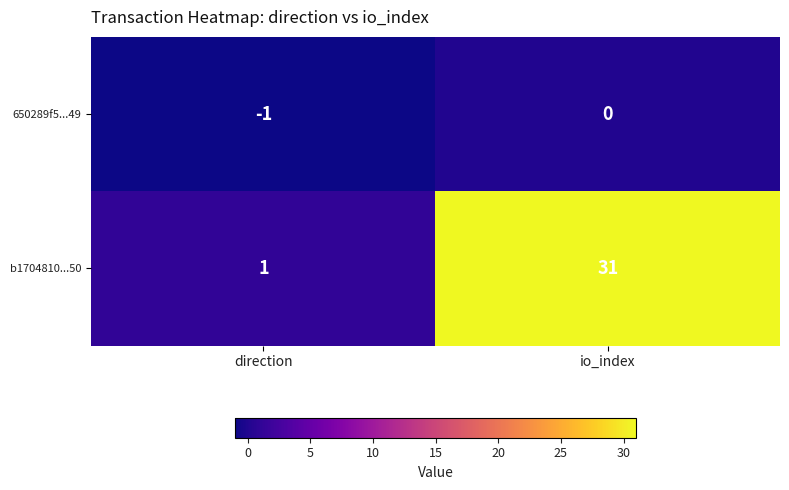

True or false: b1704810...50 has a value of 1 at direction.

True